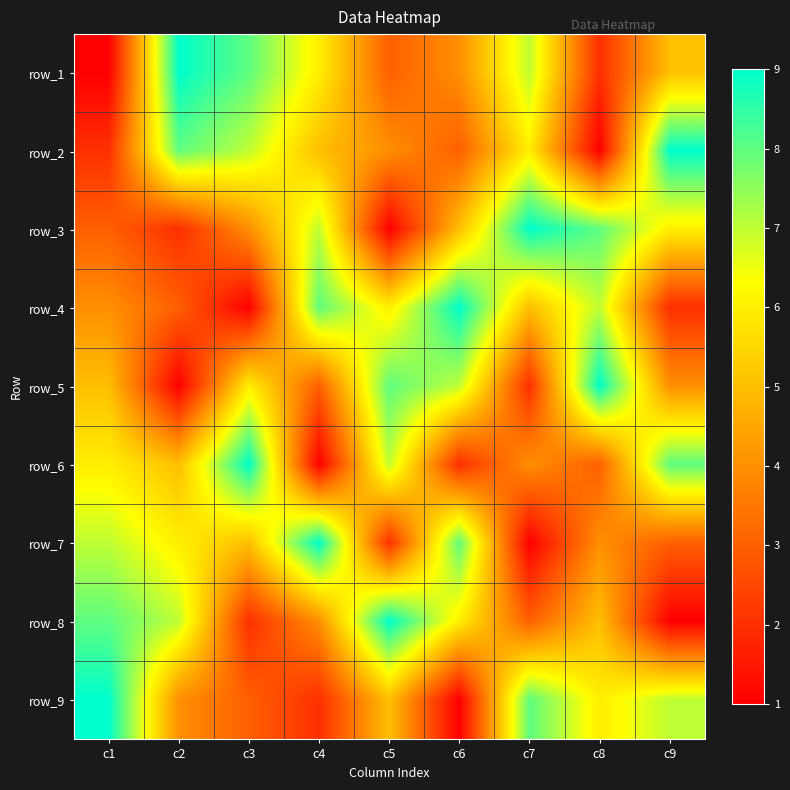

What is the difference between the maximum and minimum values in the row_4 series?

8